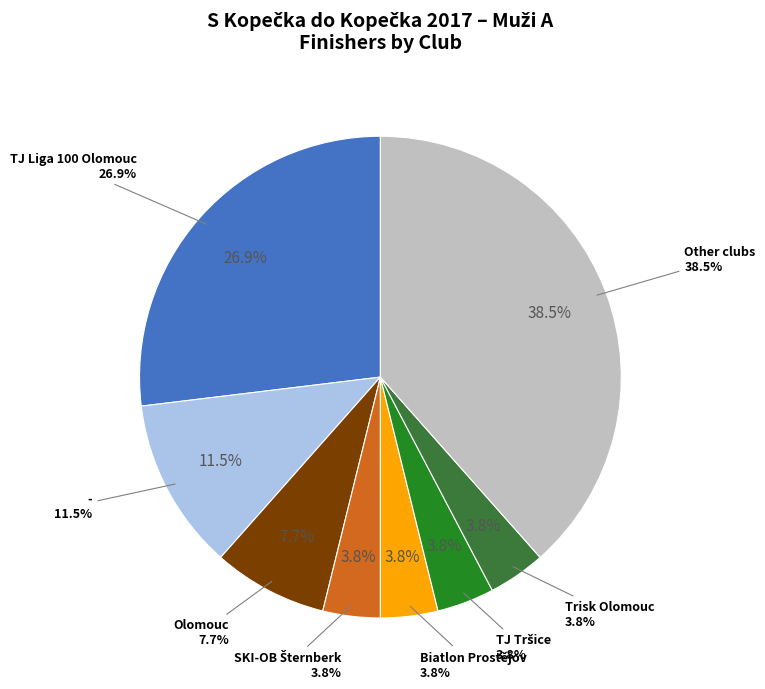

Is there a majority slice in this chart?

No